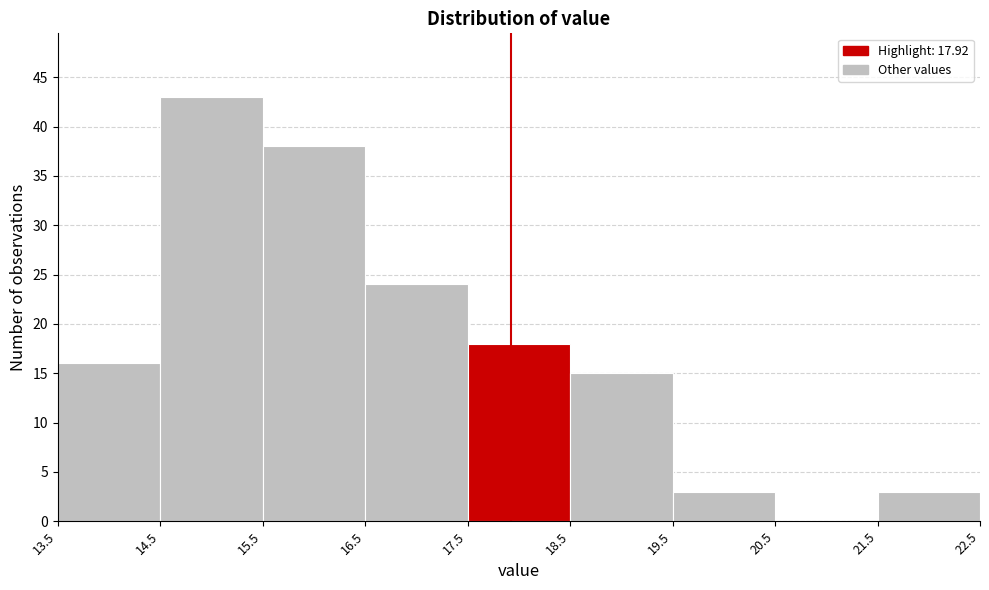

Over which range of the x-axis is the bar tallest?

14.5 to 15.5